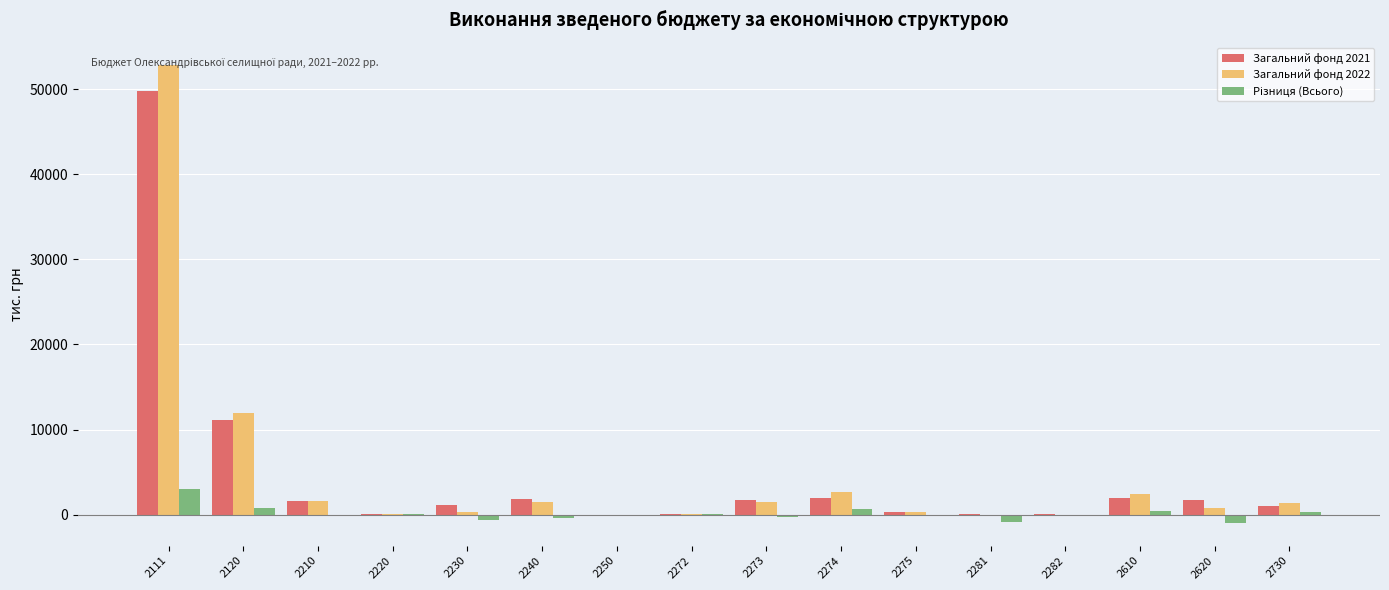

What is the greatest value displayed?

52766.6